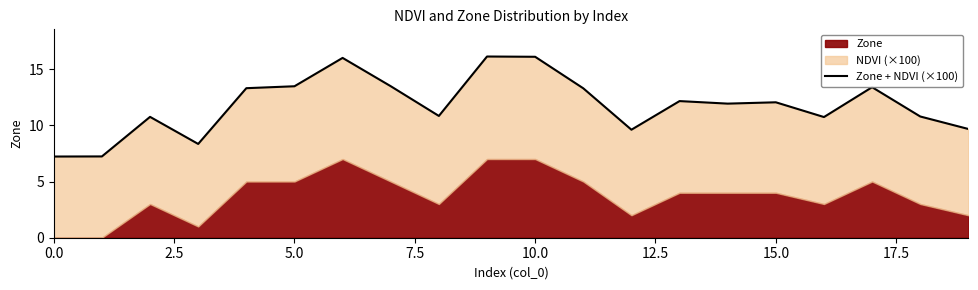

How many lines are shown in the chart?

1